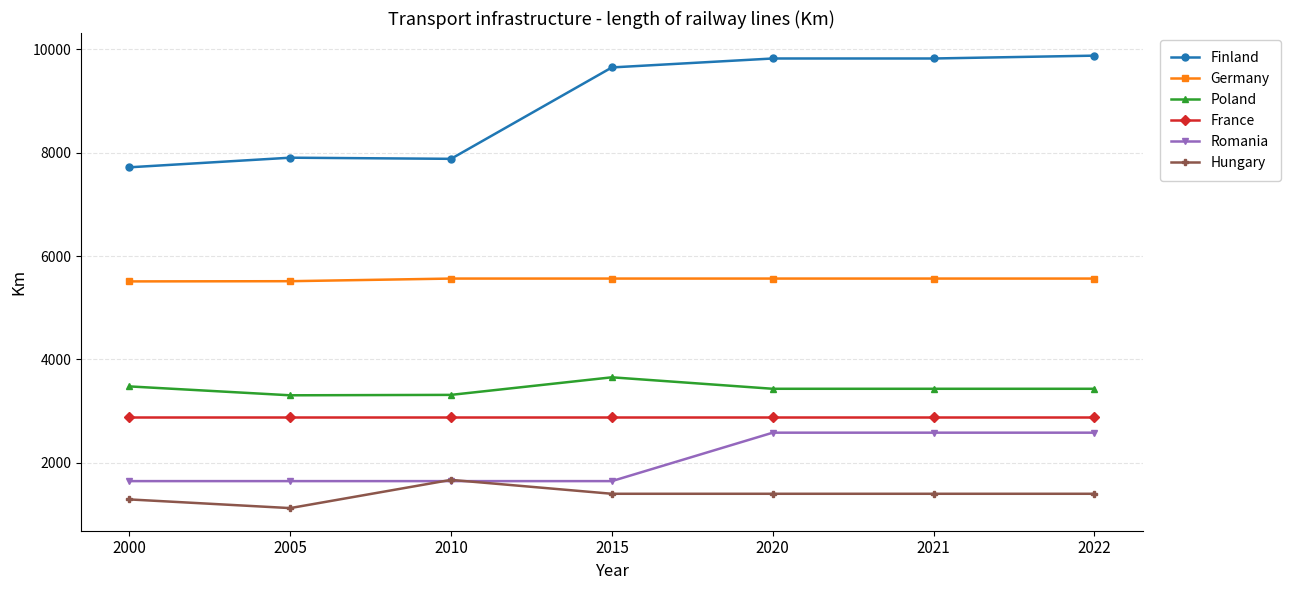

Is the value of Germany at 2005 greater than the value of France at 2005?

Yes